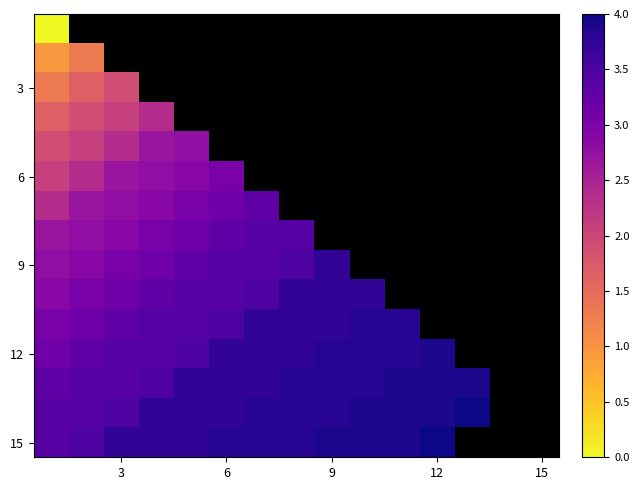

Which series has the widest spread of values?

6